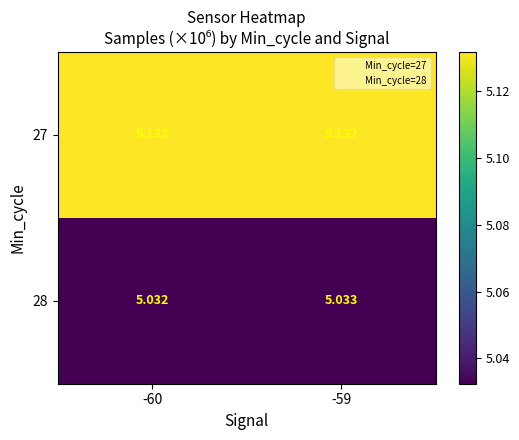

Is the value of 27 at -60 greater than the value of 28 at -59?

Yes